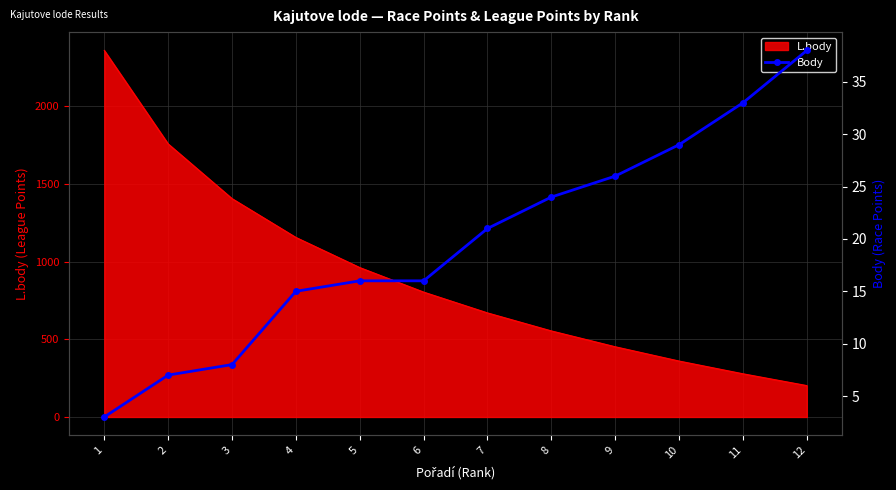

How many categories are shown in the chart?

12